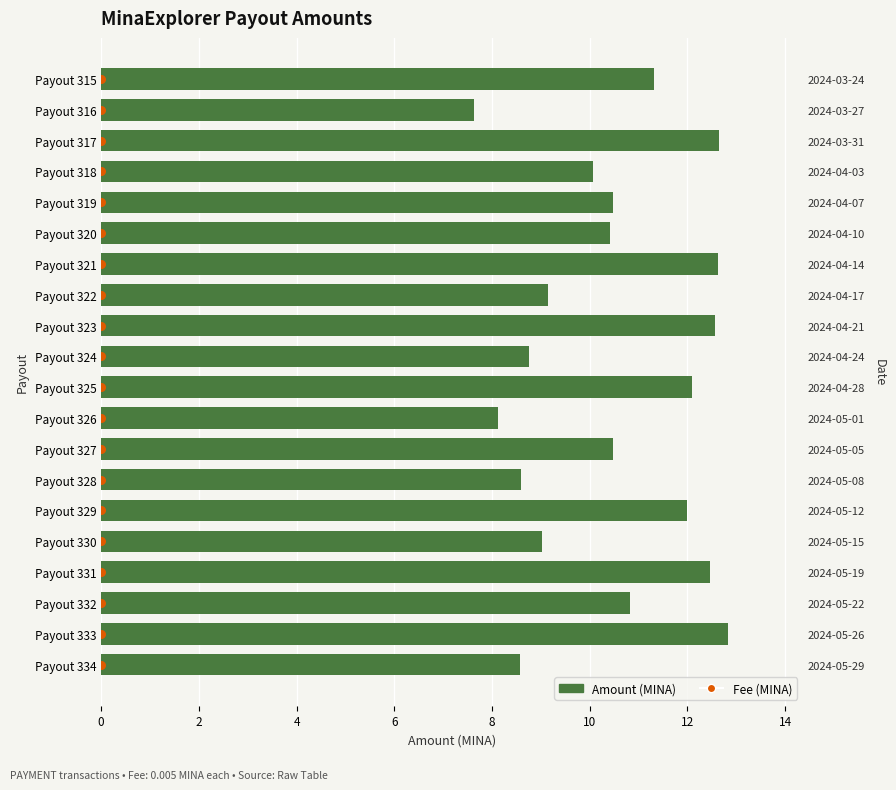

What are all the series names shown in the legend?

Amount (MINA), Fee (MINA)